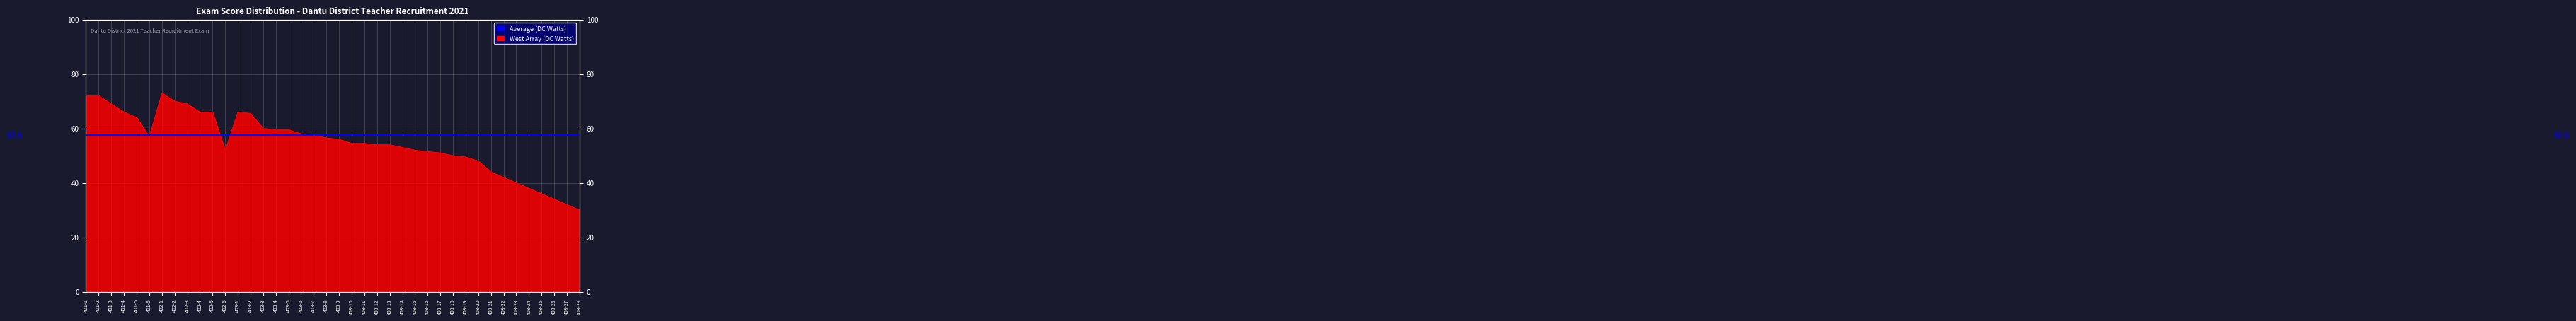

What is the smallest value displayed?

30.0